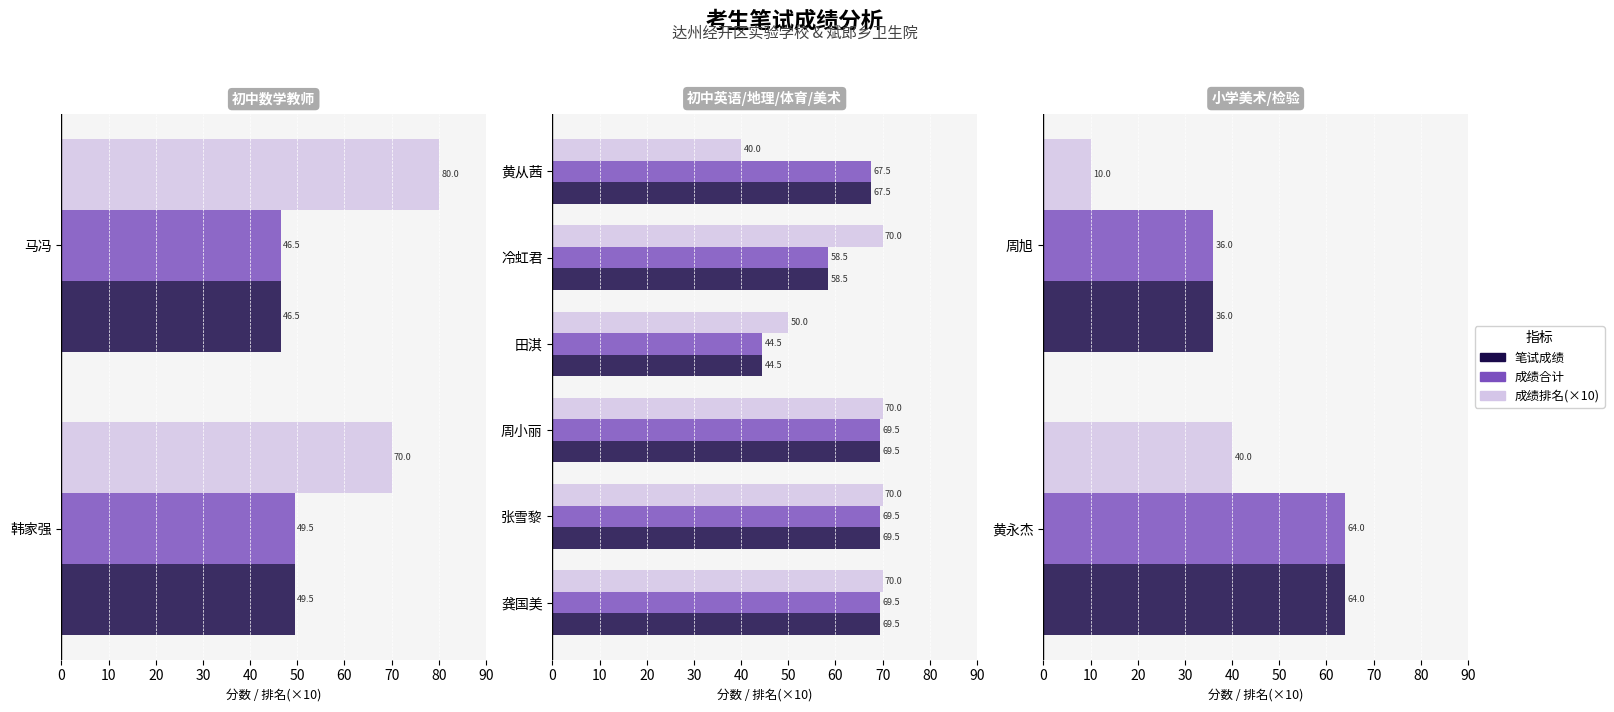

What are all the series names shown in the legend?

笔试成绩, 成绩合计, 成绩排名(×10)